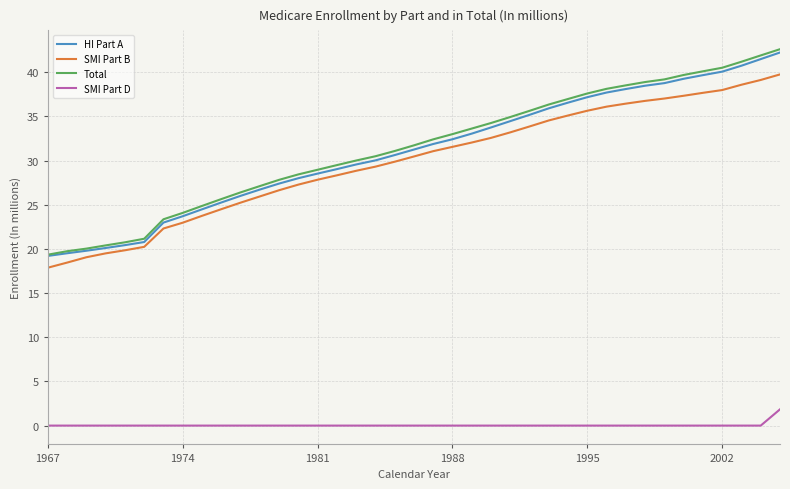

What is the maximum value for HI Part A?

42.2